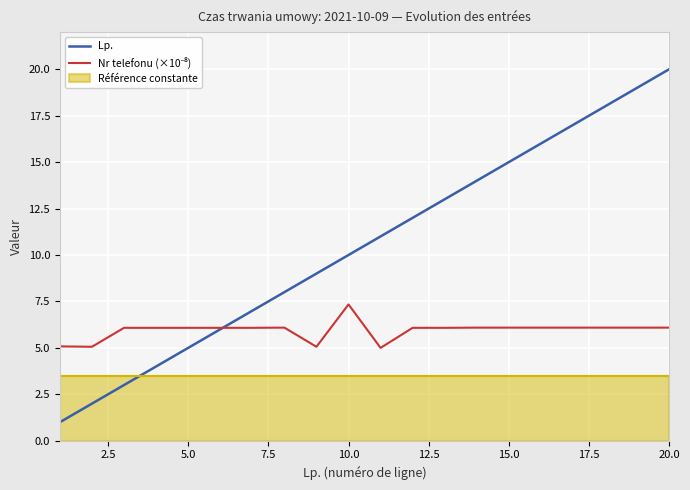

How many values in the Nr telefonu (×10⁻⁸) series exceed 6?

16